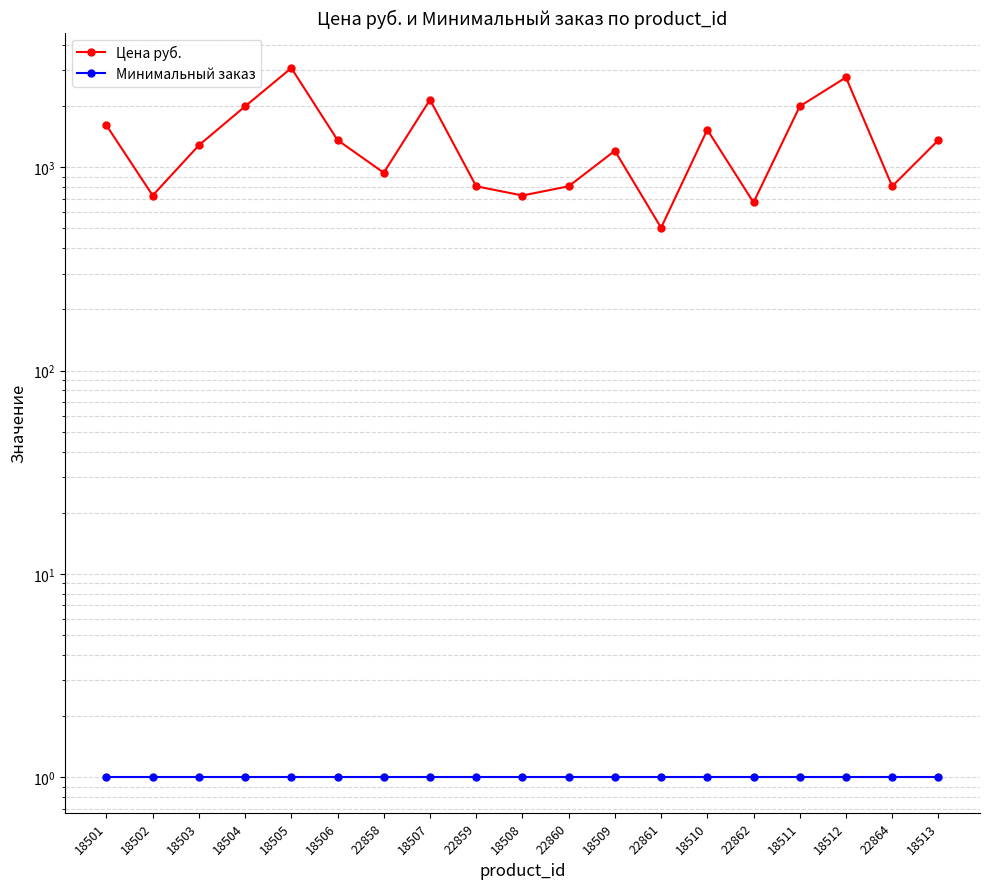

What is the difference between the maximum and second lowest values in the Цена руб. series?

2403.5